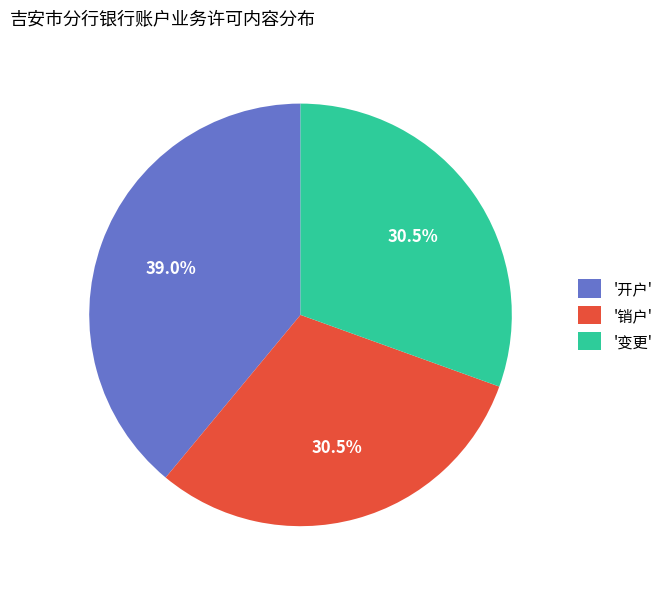

Approximately how many times larger is the value at '开户' compared to '销户'?

1.3